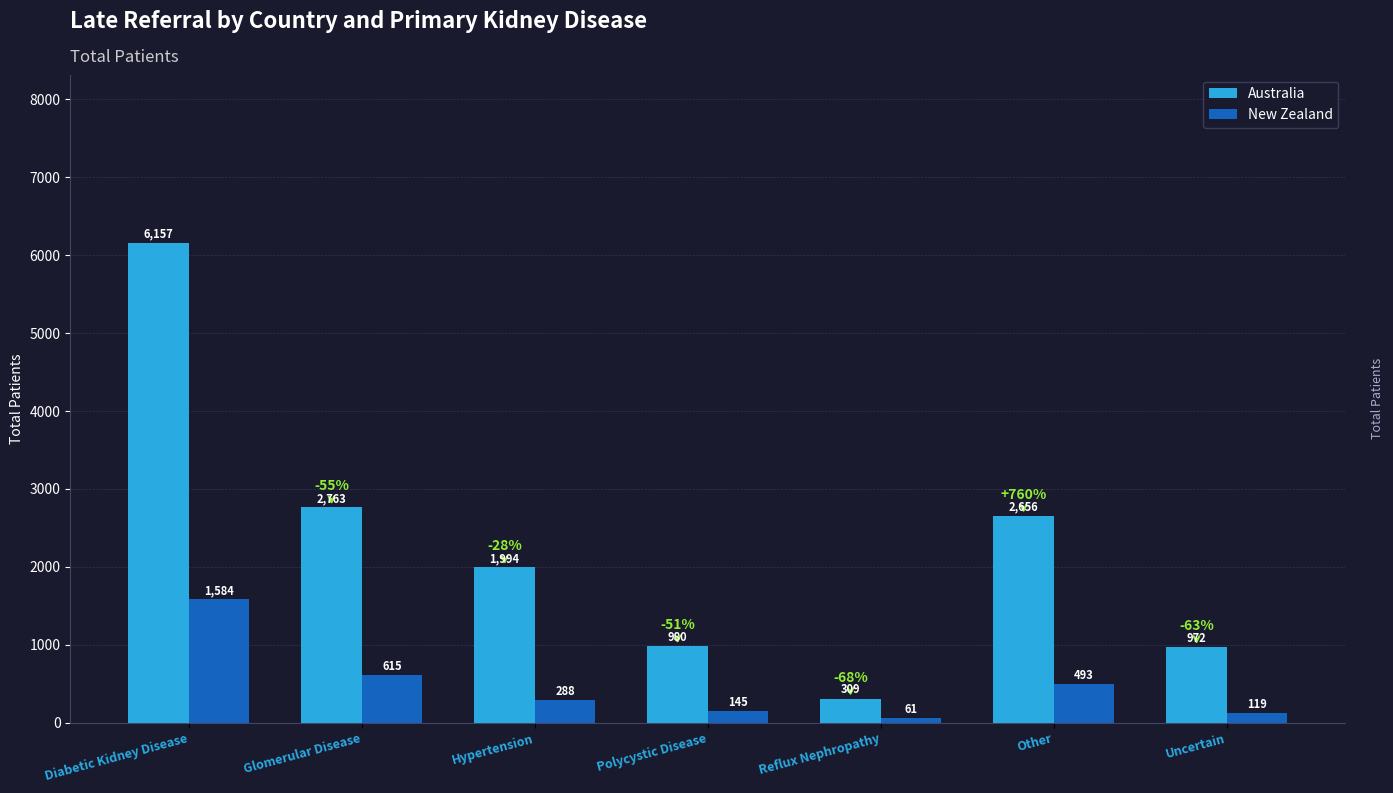

Reading left to right, what are all the values shown in this chart?

Australia: 6157	2763	1994	980	309	2656	972
New Zealand: 1584	615	288	145	61	493	119